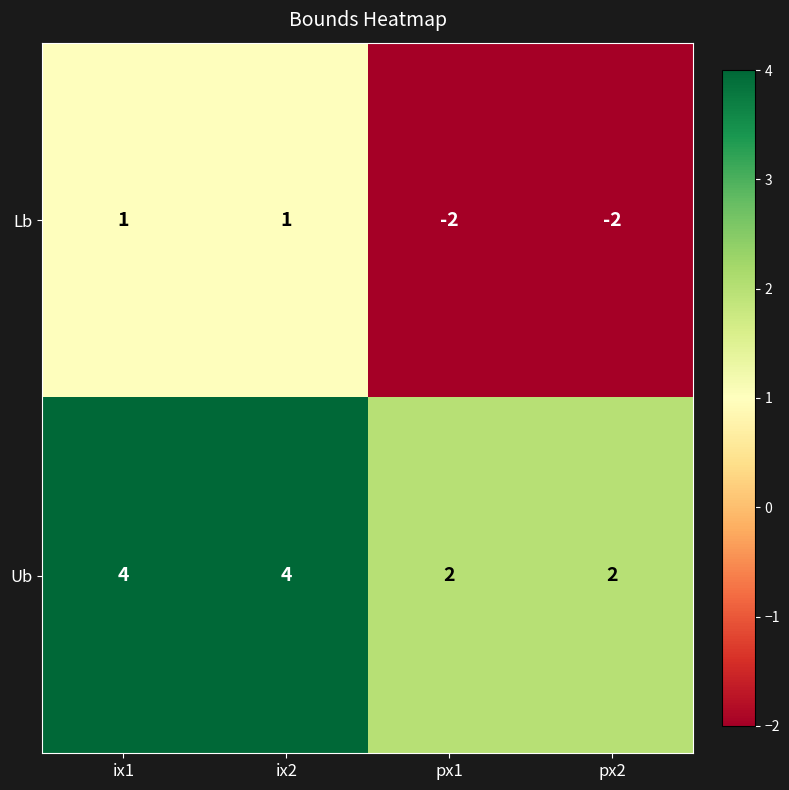

What is the sum of the Ub values at ix1 and ix2?

8